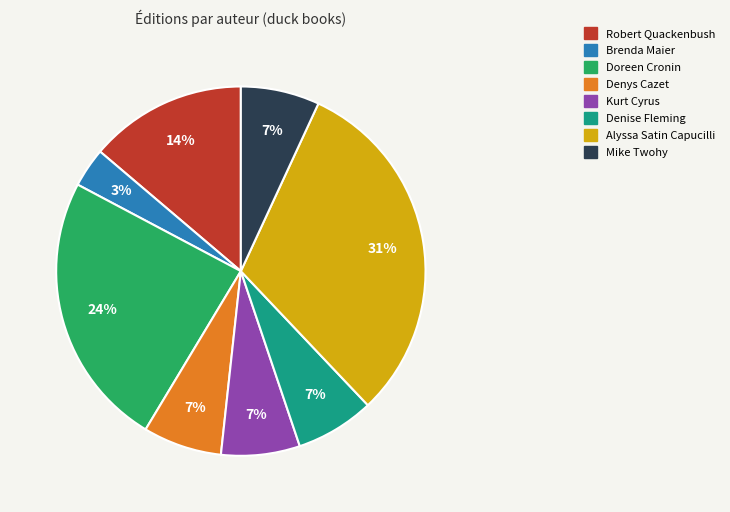

To the nearest percent, what is the difference between the largest and smallest slice percentages?

28%